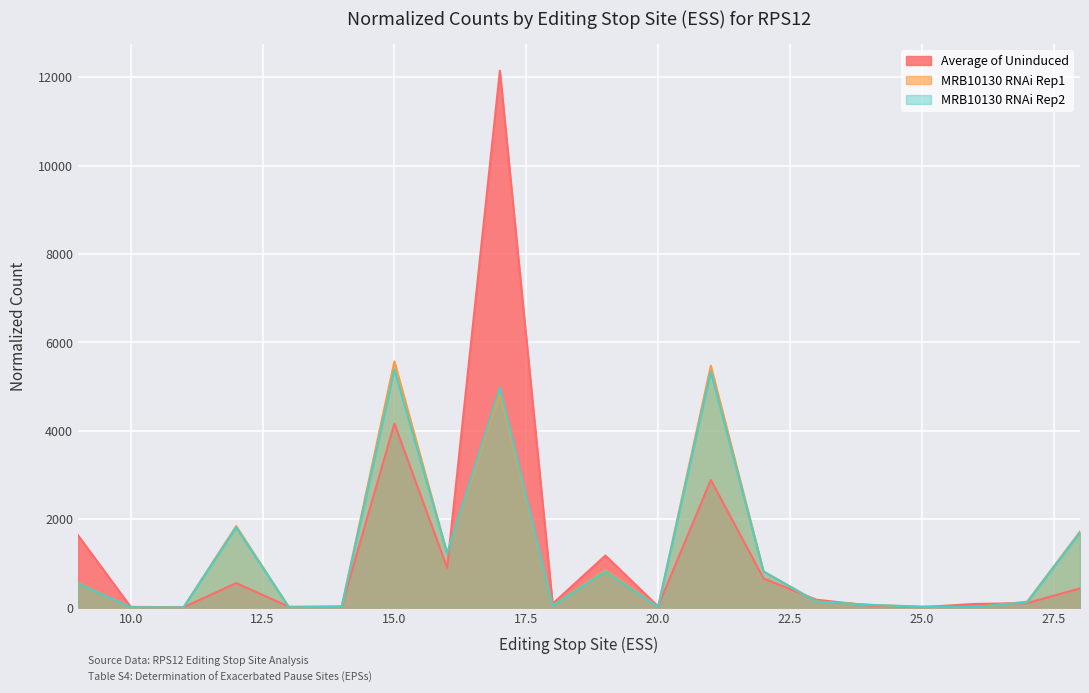

Where does the Average of Uninduced series first go above 179?

9